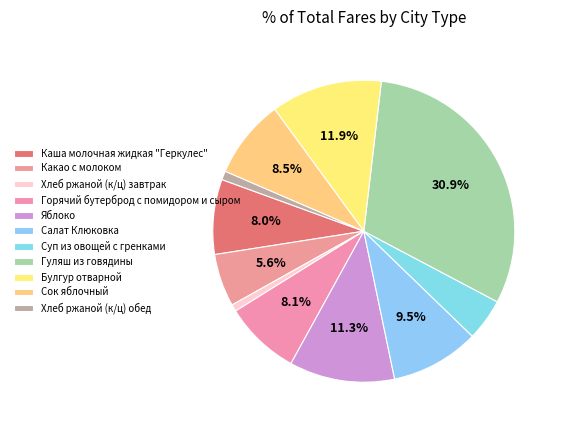

Which category has the smallest portion of the pie?

Хлеб ржаной (к/ц) завтрак